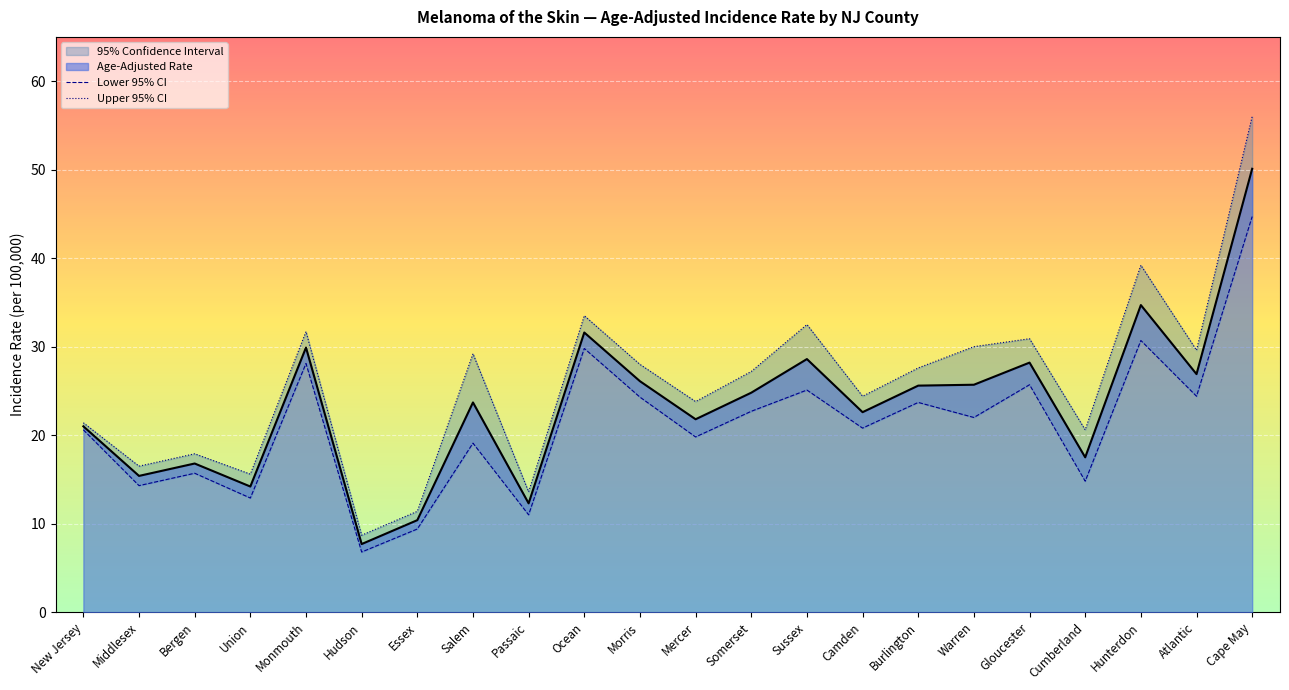

What is the label of the 7th point from the left?

Essex